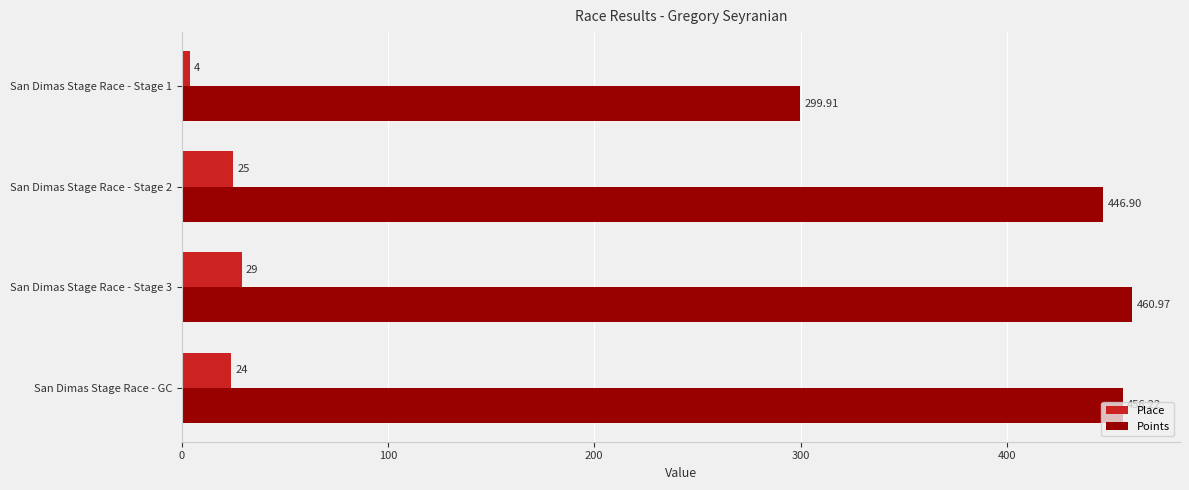

Which series changed the most between San Dimas Stage Race - Stage 3 and San Dimas Stage Race - Stage 1?

Points